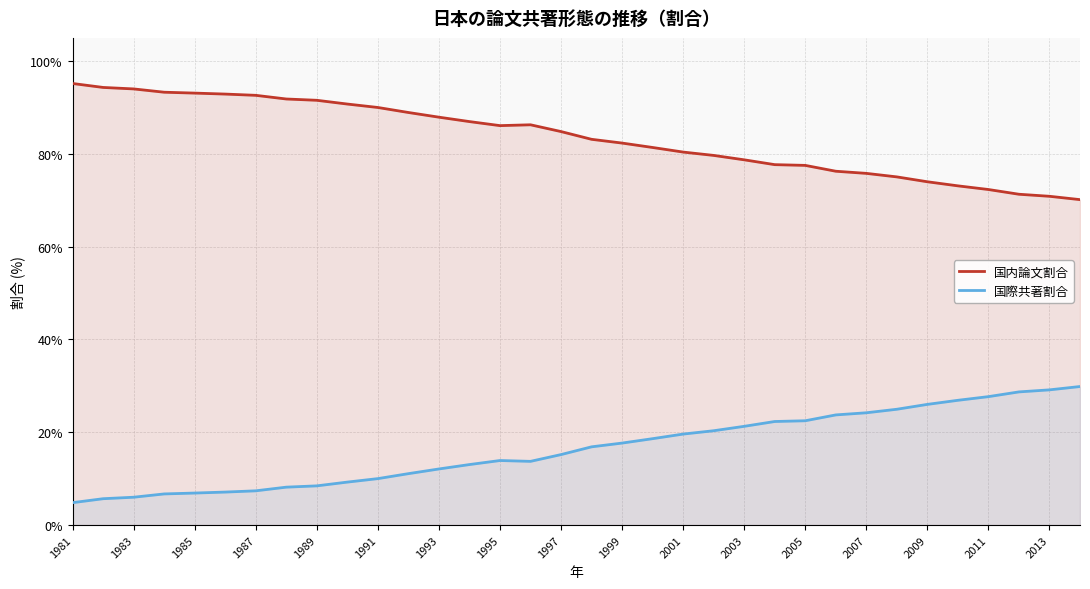

How many series are shown in this chart?

2